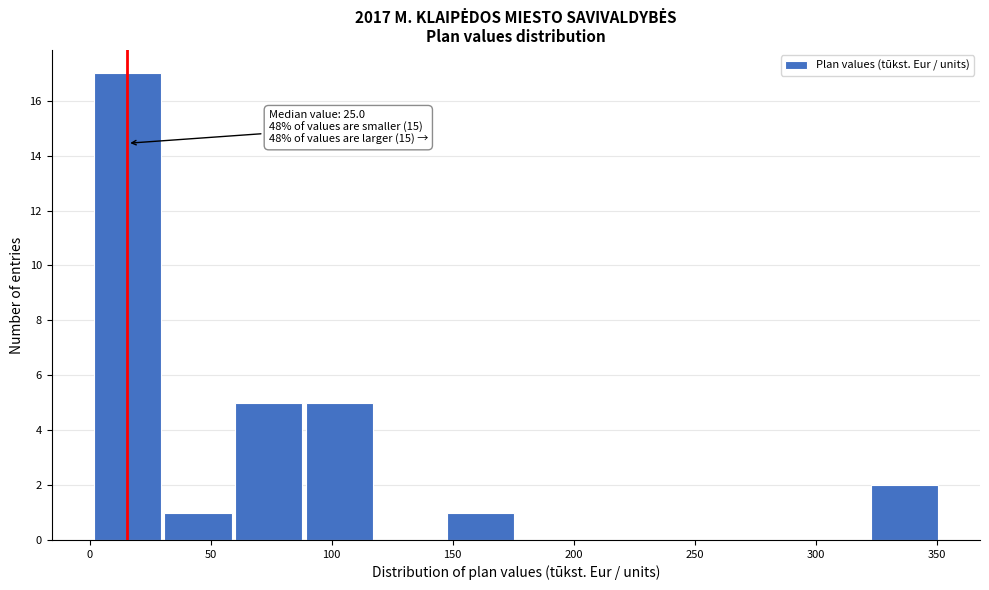

Which range on the x-axis has the tallest bar?

0 to 30